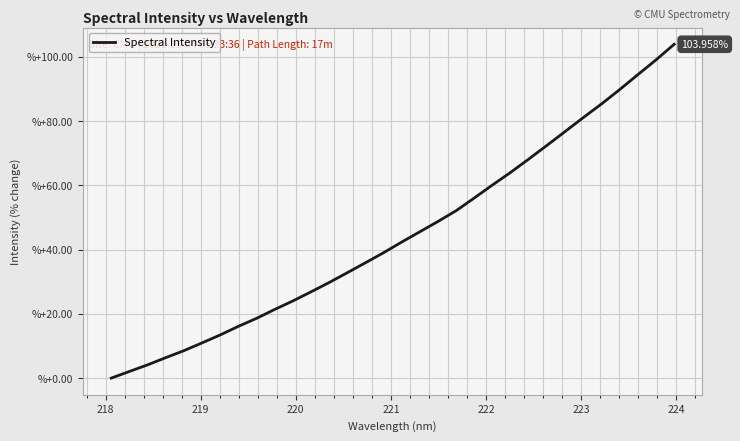

What is the difference between the maximum and minimum values?

104.0